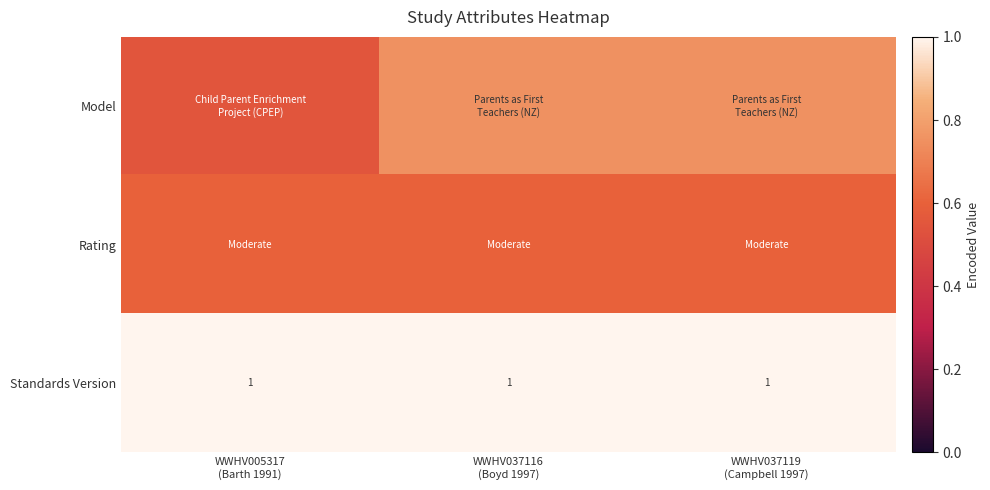

What is the sum of the row_1 values at WWHV037119
(Campbell 1997) and WWHV005317
(Barth 1991)?

1.2